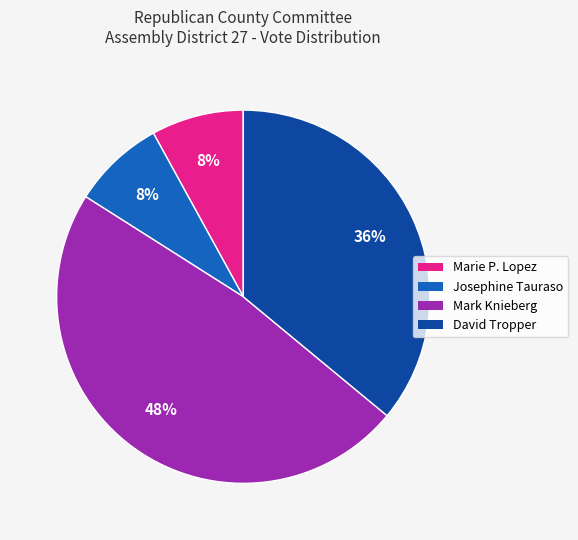

To the nearest percent, what is the combined percentage of Marie P. Lopez and Josephine Tauraso?

16%